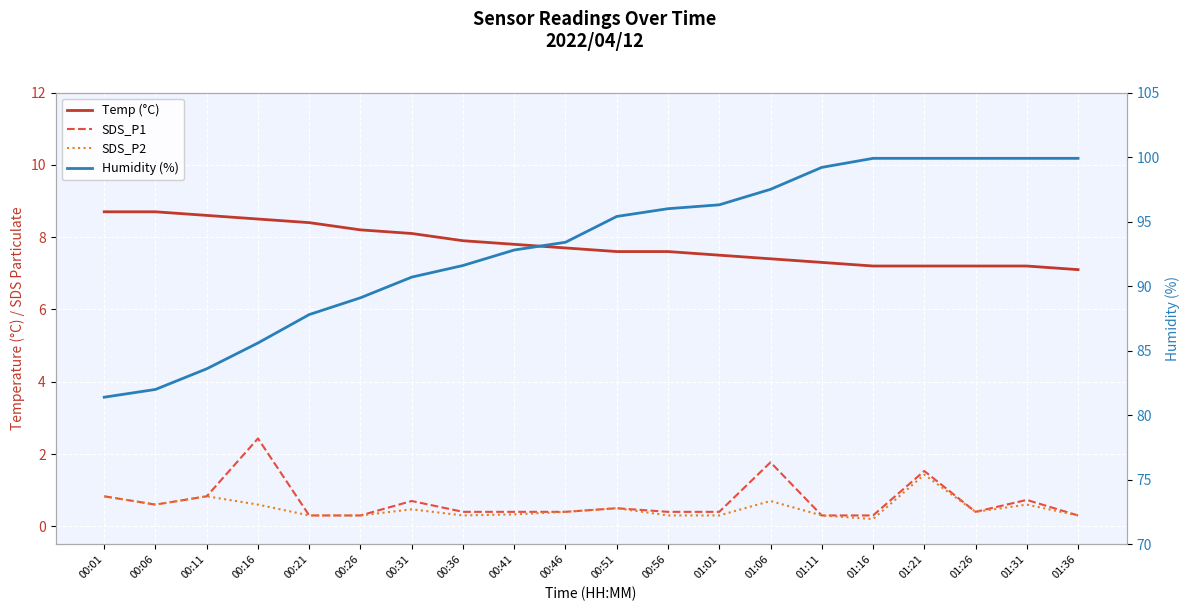

At which label does SDS_P1 reach its minimum?

00:21